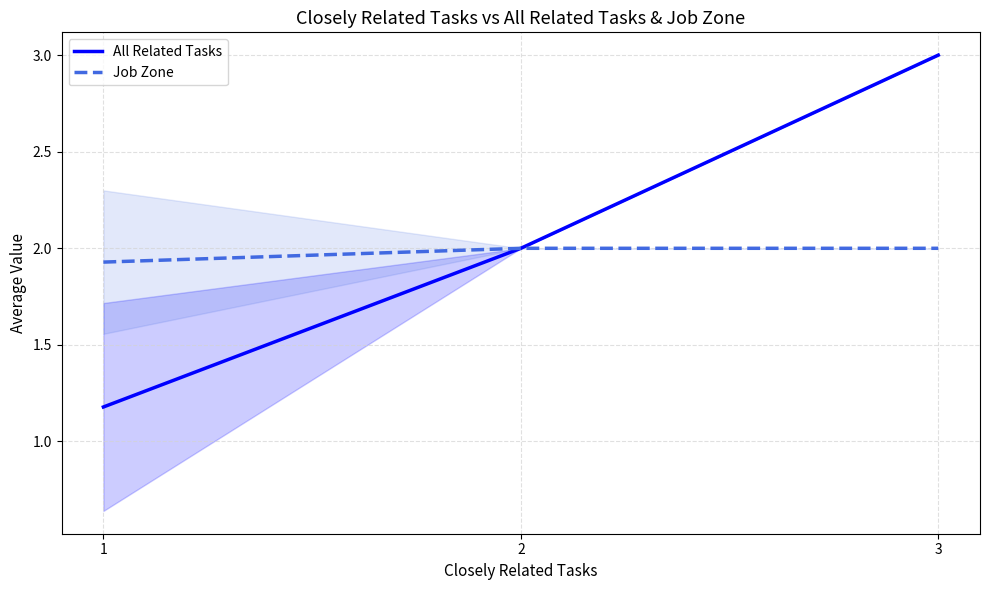

What is the value of the All Related Tasks point at the 1st from the left?

1.2